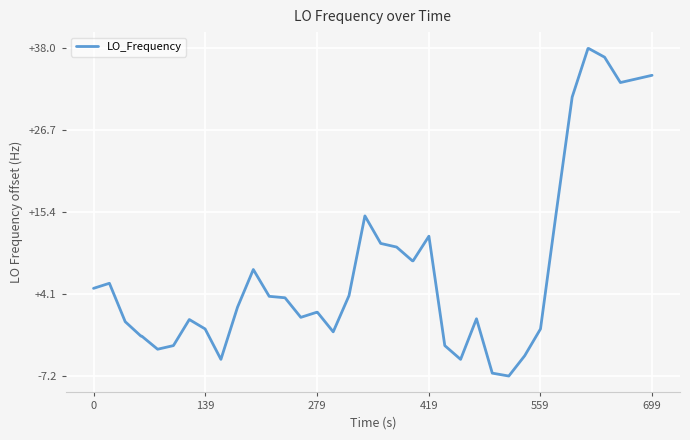

What is the difference between the maximum and minimum values?

45.2